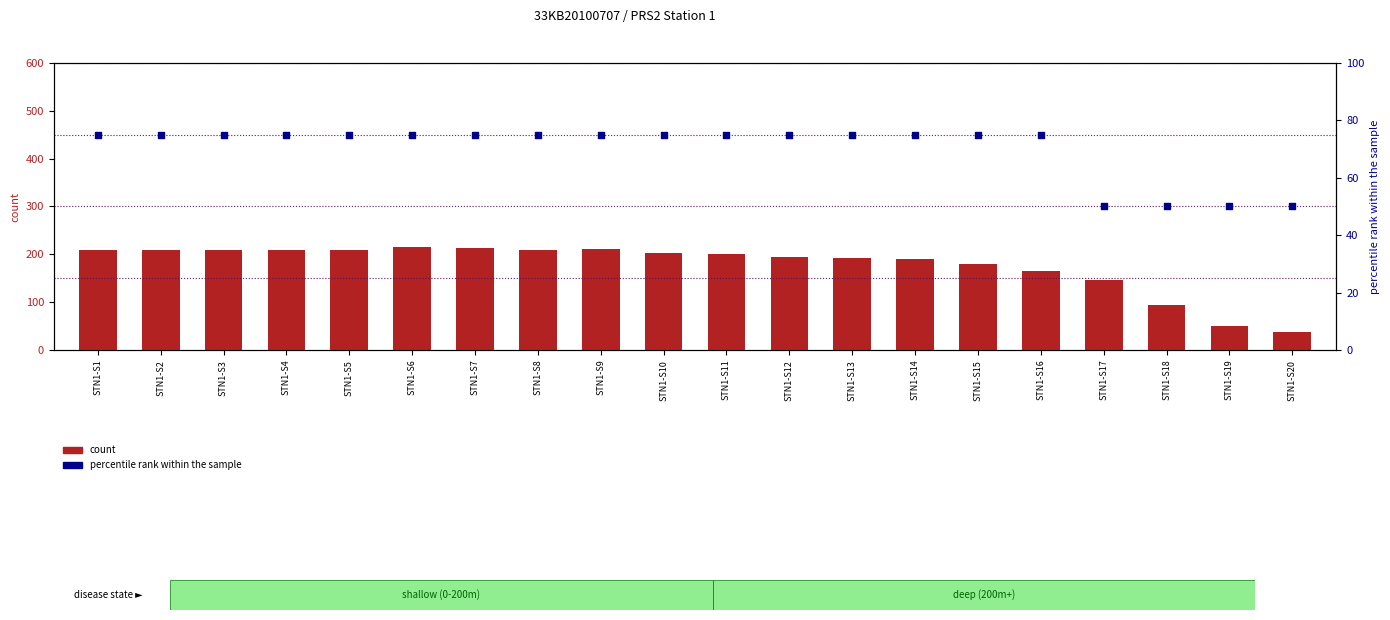

Which series contains the highest Y value?

count